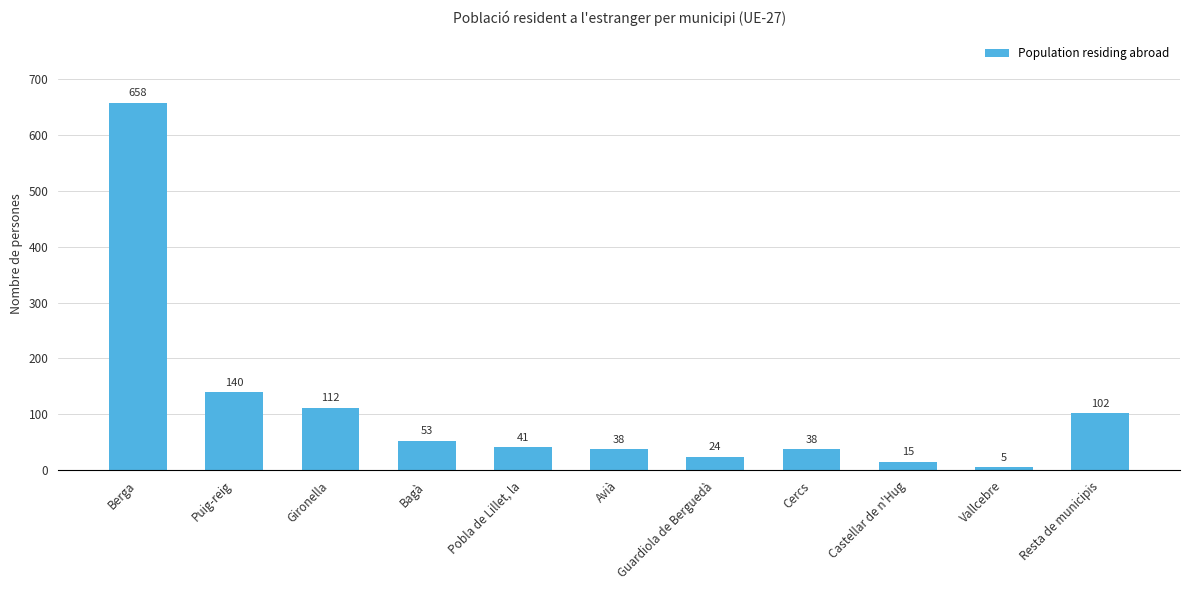

Read the value at Cercs, to the nearest 50.

50